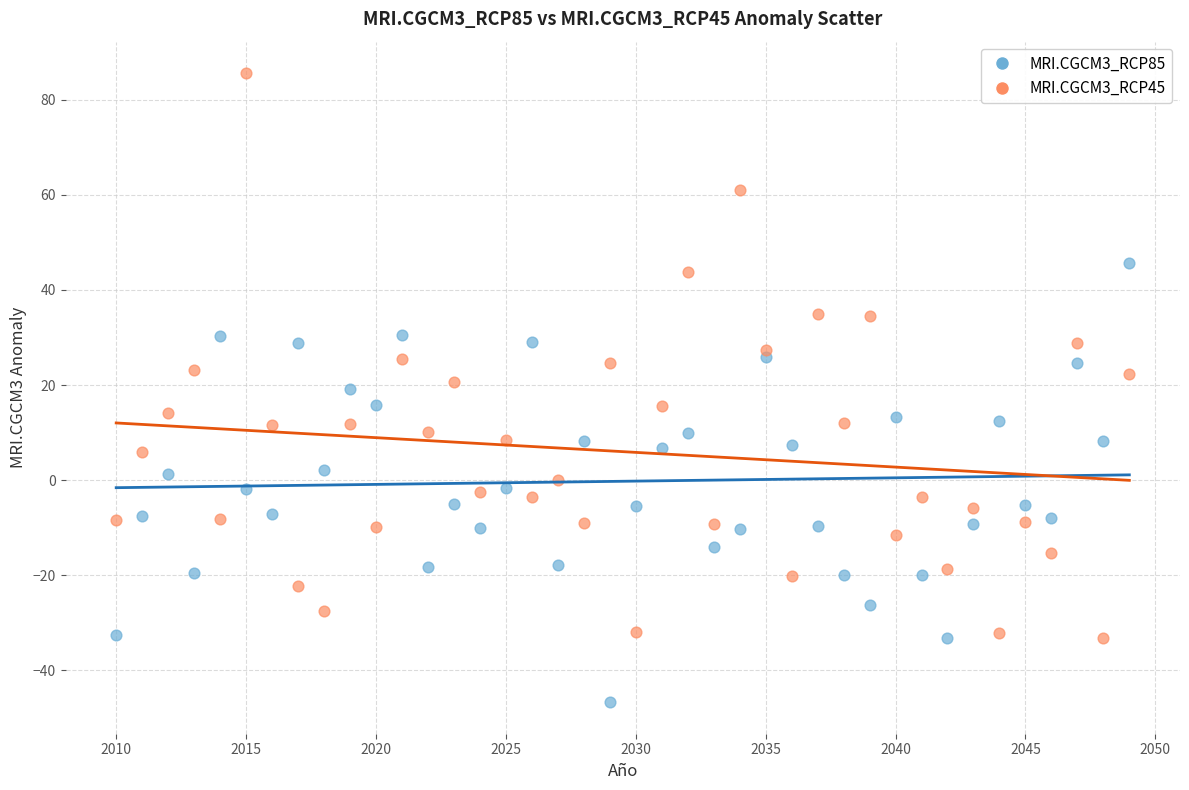

Which series reaches the maximum Y coordinate?

MRI.CGCM3_RCP45